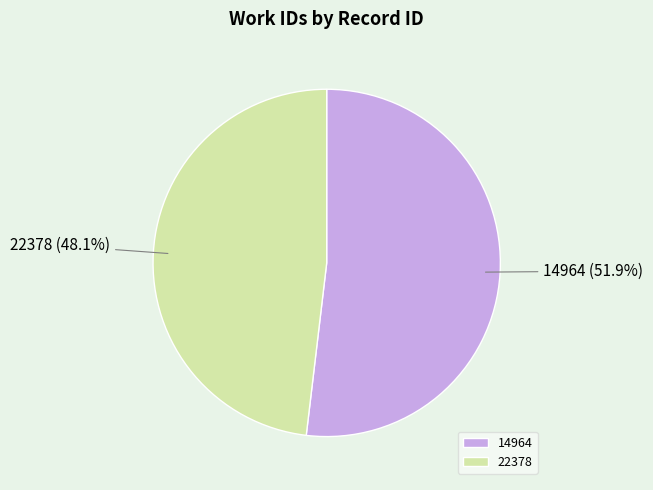

Which slice is the smallest?

22378